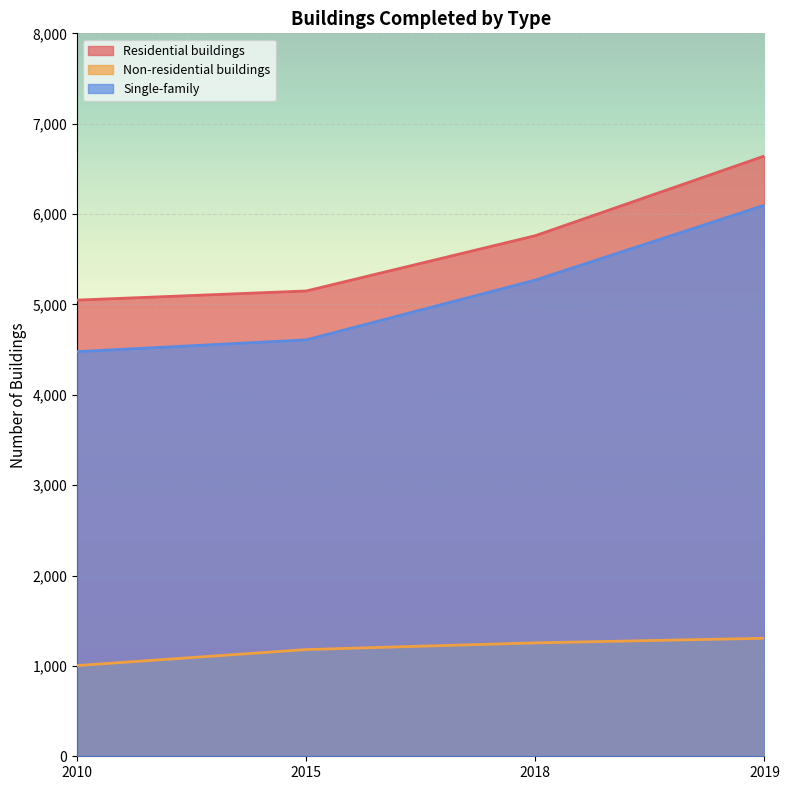

How many data points in Single-family are above 5270?

1